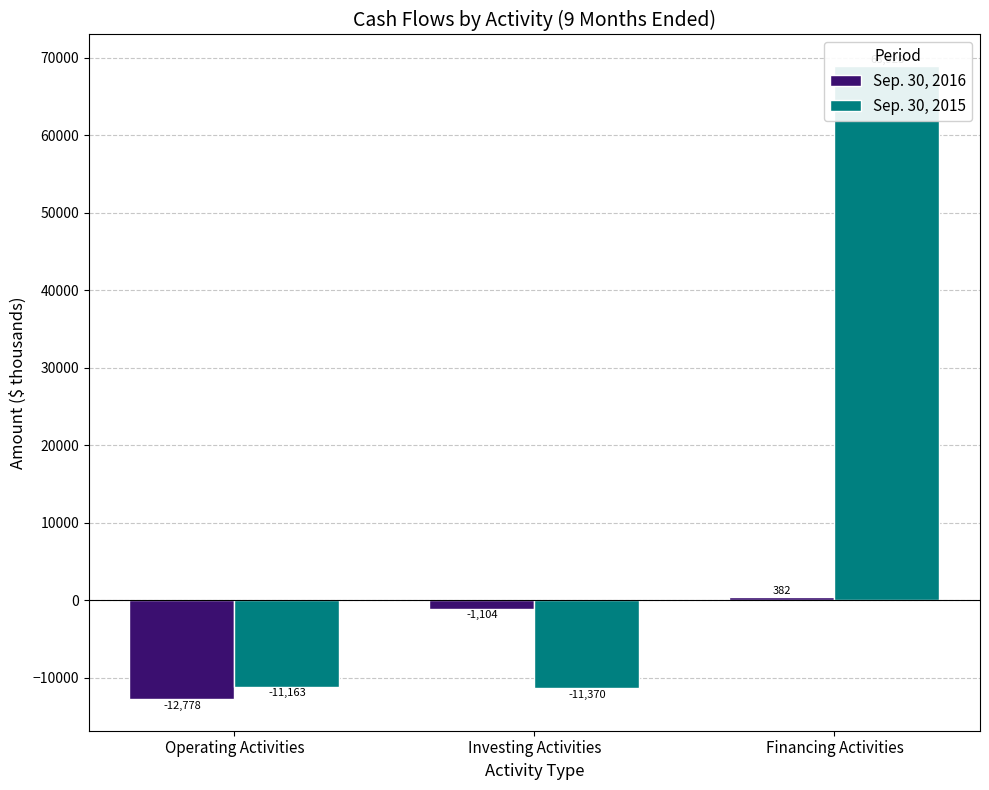

The value of Sep. 30, 2015 at Operating Activities is -2691. True or false?

False